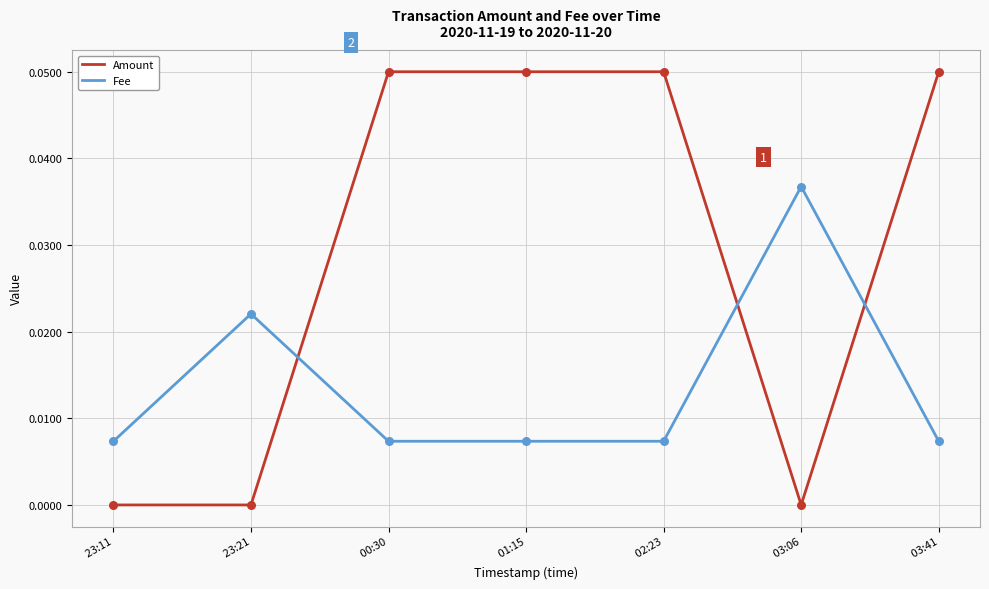

Which series has the largest total across all categories?

Amount